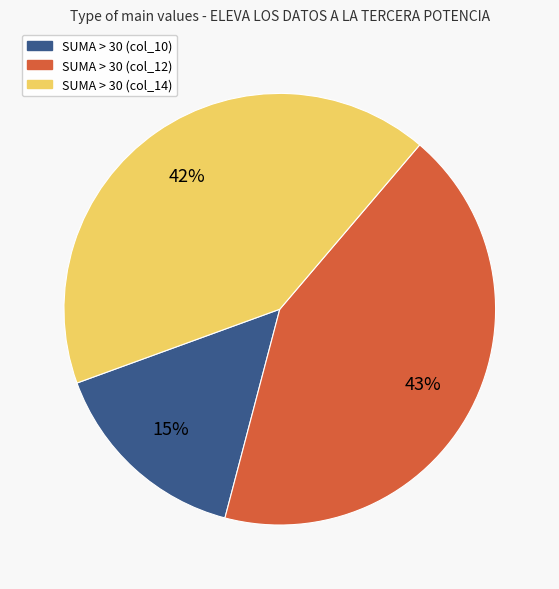

What percentage is the SUMA > 30 (col_12) slice, to the nearest percent?

43%